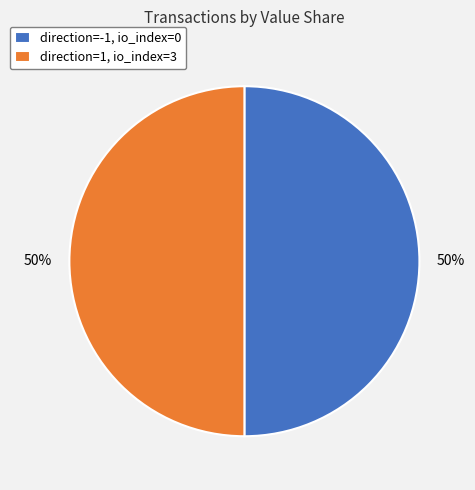

The direction=-1, io_index=0 slice represents 40% of the pie. True or false?

False